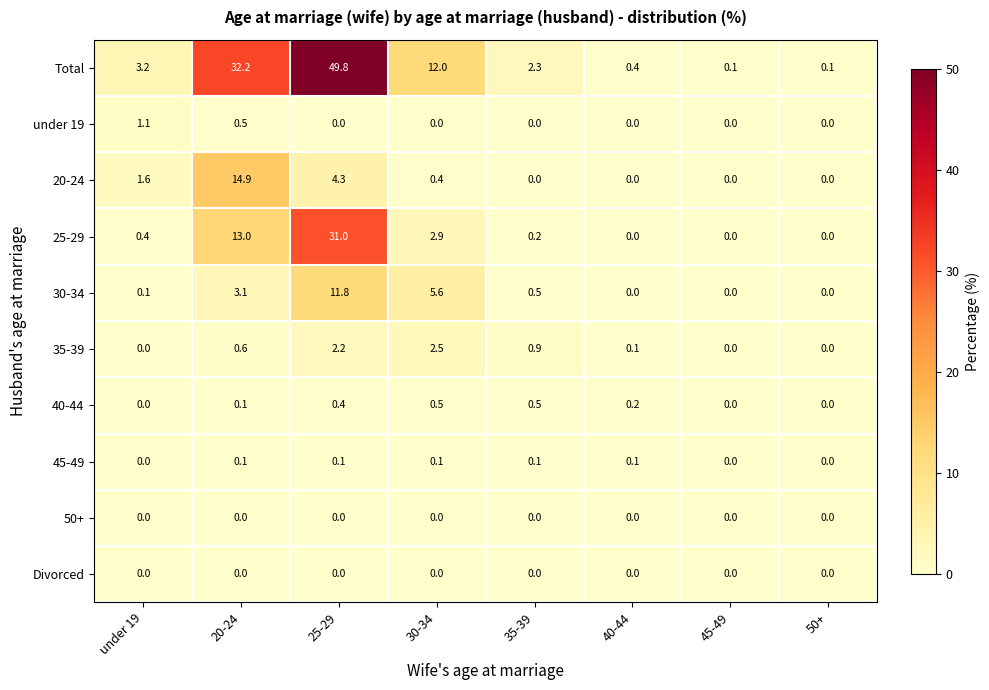

The value of 30-34 at 35-39 is 0.8. True or false?

False